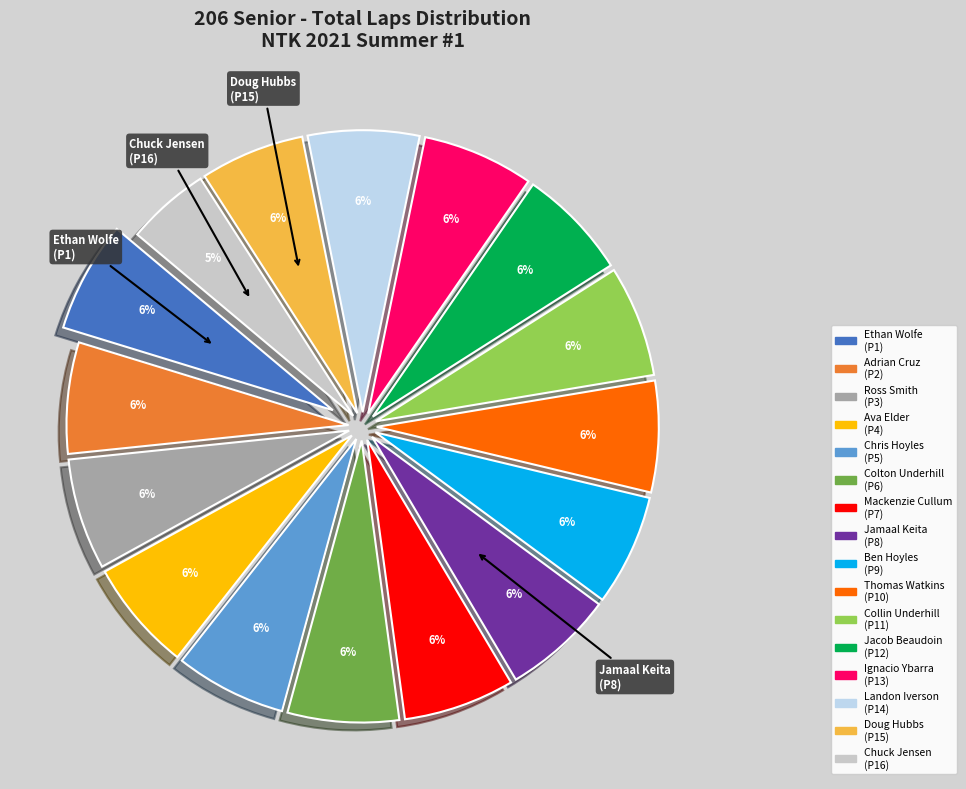

To the nearest percent, what is the combined percentage of Colton Underhill (P6) and Ava Elder (P4)?

13%